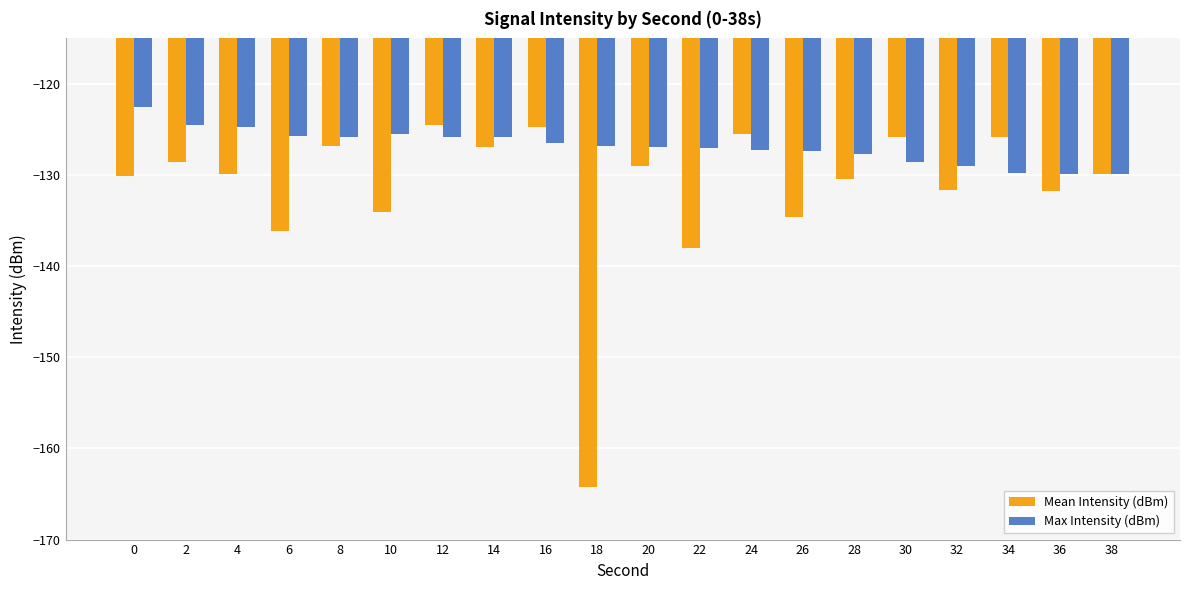

How many groups of bars are there?

20